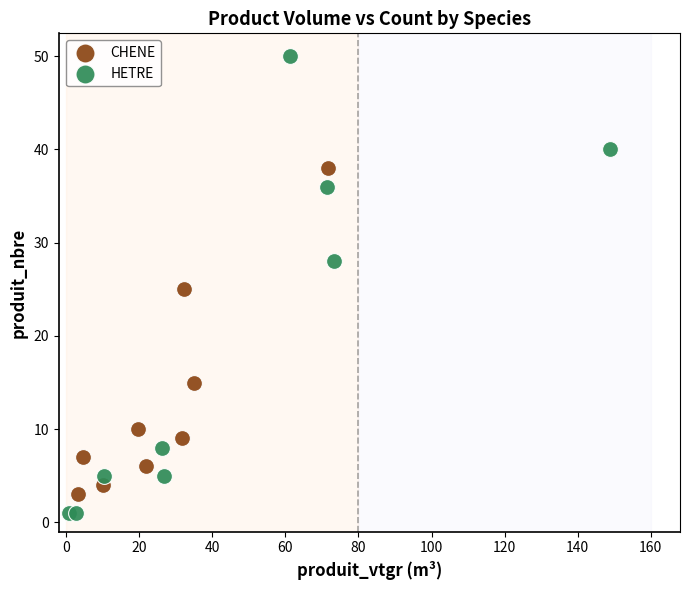

Which series reaches the maximum Y coordinate?

HETRE